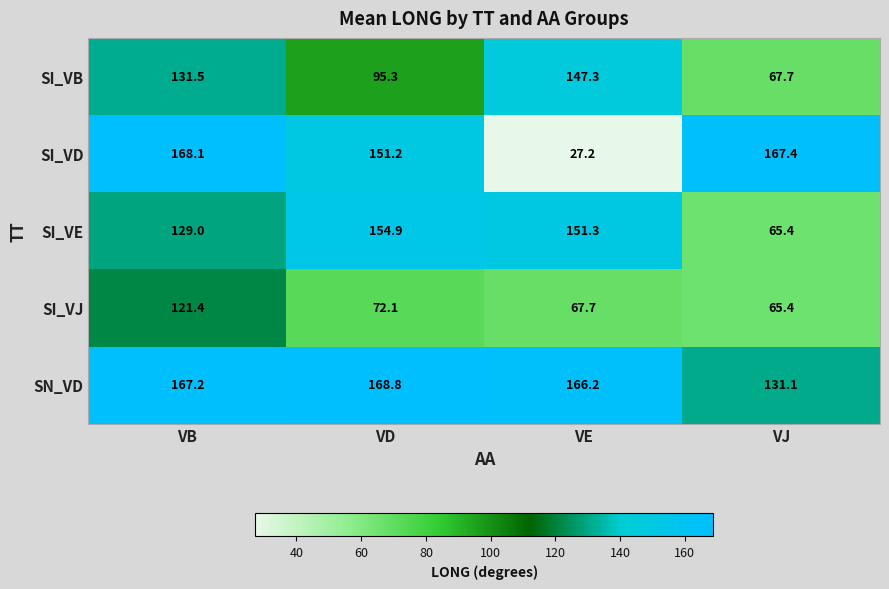

Where is SN_VD nearest to the value 149?

VE